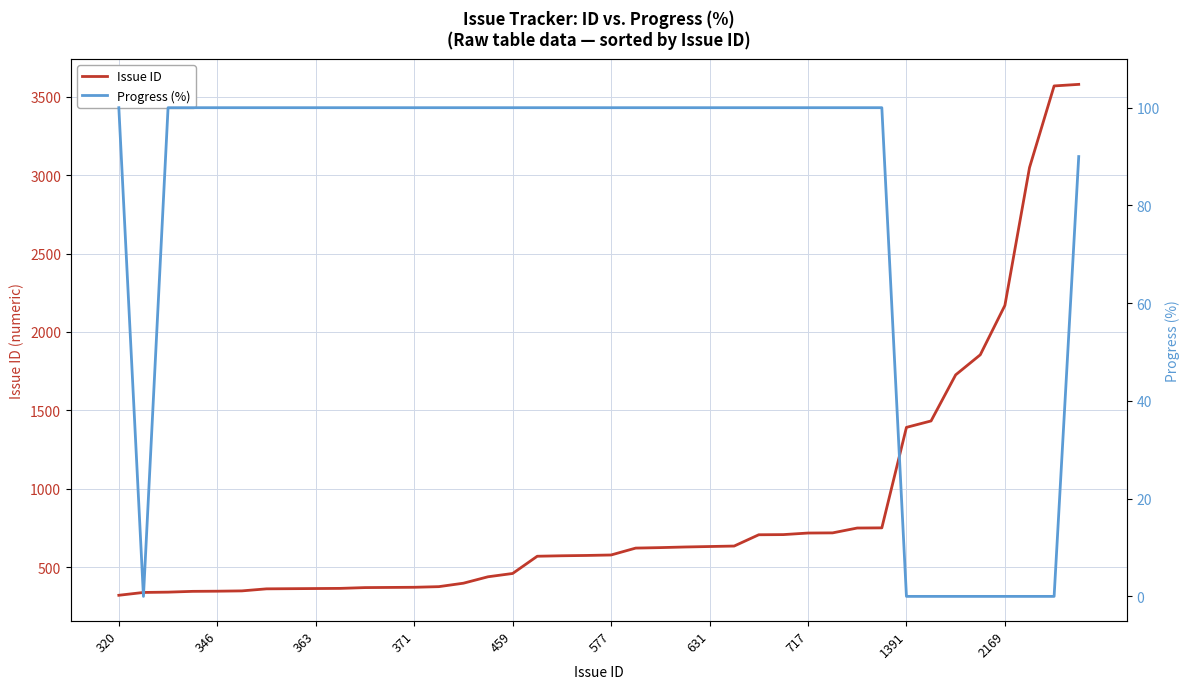

The value of Issue ID at 577 is 577. True or false?

True